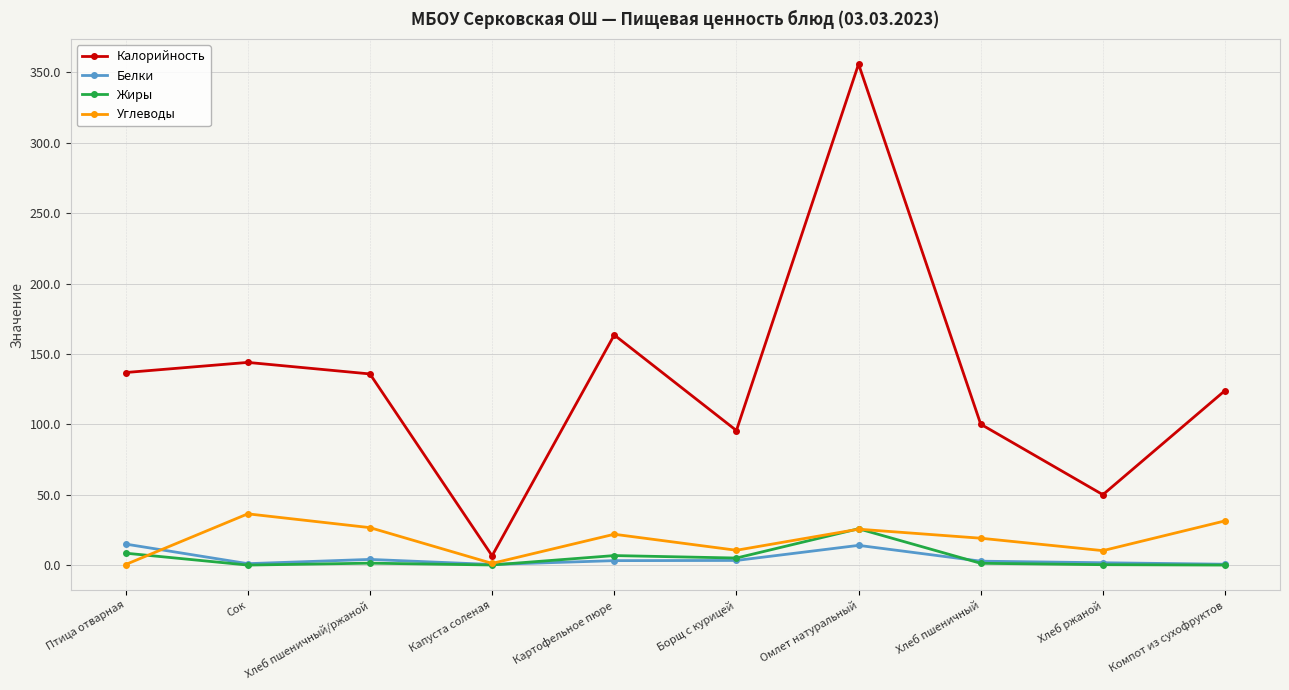

How many data points in Белки are above 3?

5